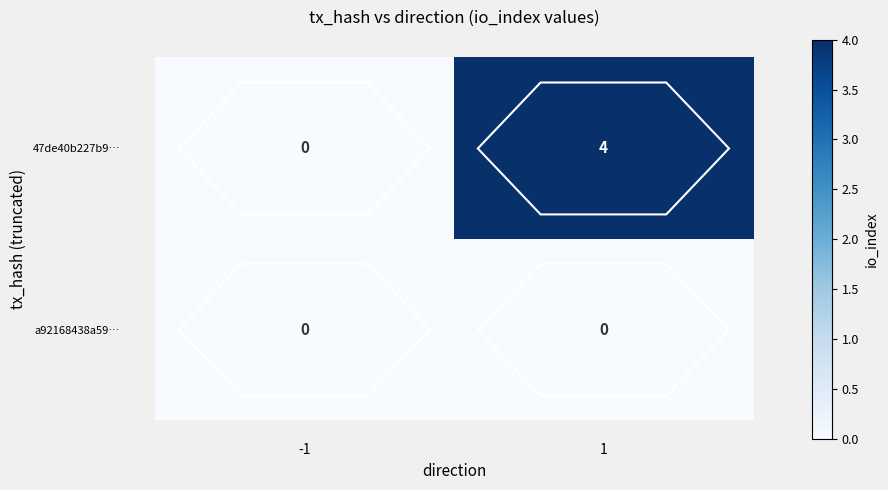

Rank the categories by a92168438a59… value from lowest to highest.

-1, 1